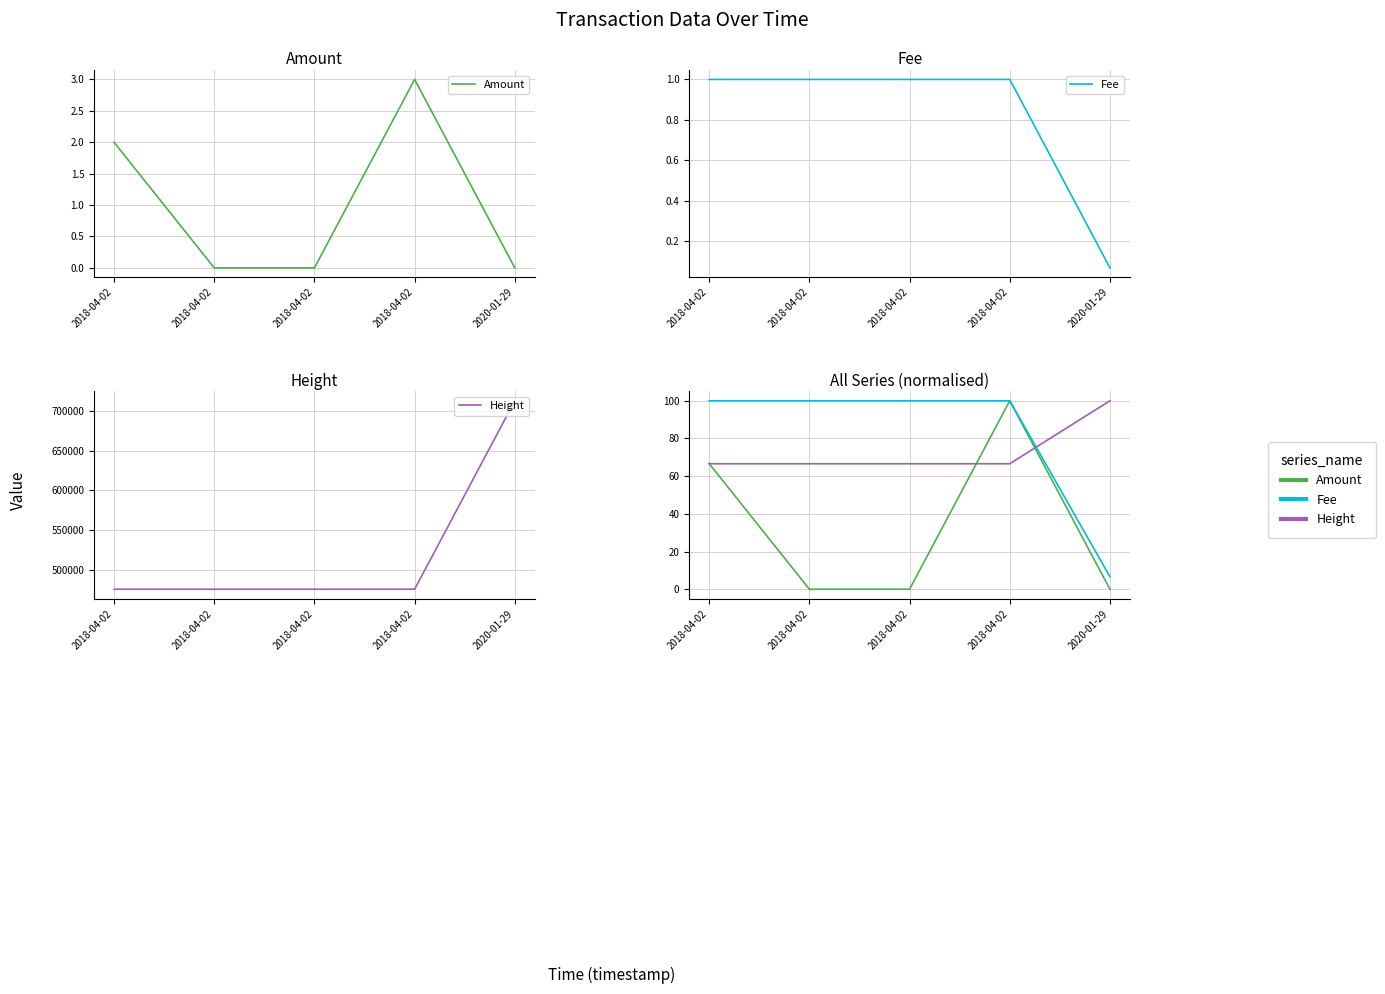

Where is Fee nearest to the value 53?

2020-01-29